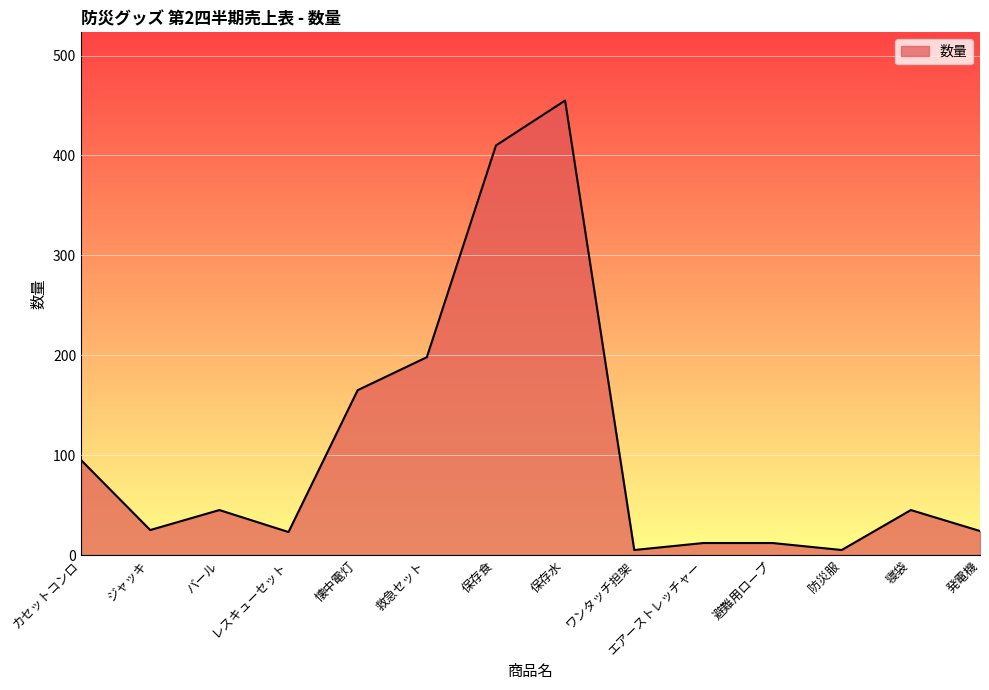

What is the maximum value shown in the chart?

455